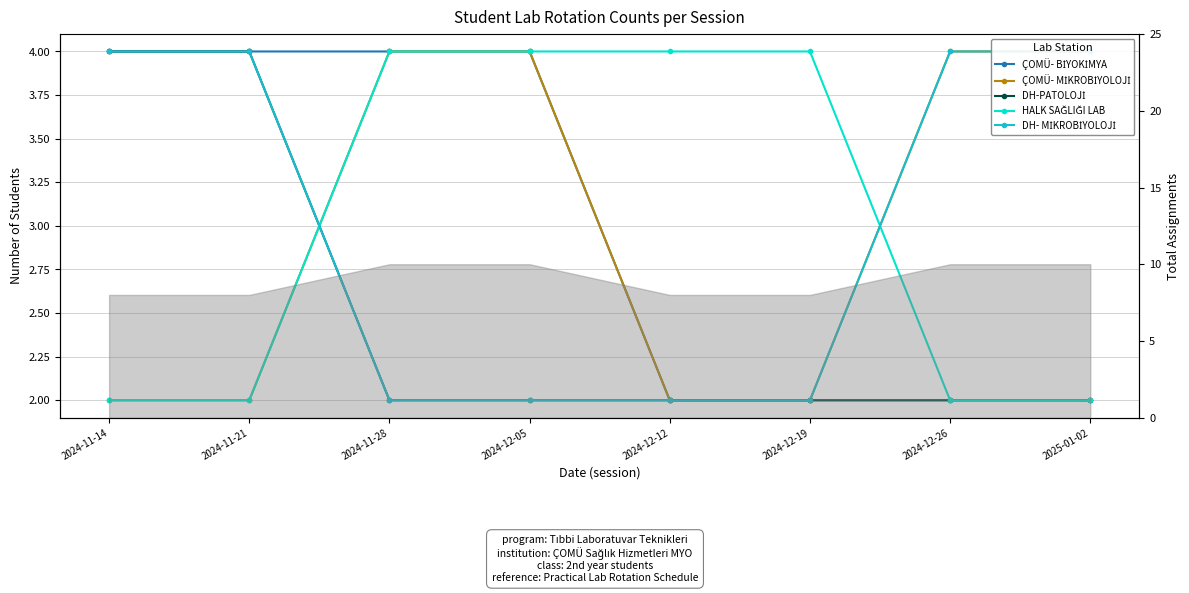

Rank the series by their maximum value, from highest to lowest.

ÇOMÜ- BİYOKİMYA, ÇOMÜ- MİKROBİYOLOJİ, DH-PATOLOJİ, HALK SAĞLIĞI LAB, DH- MİKROBİYOLOJİ